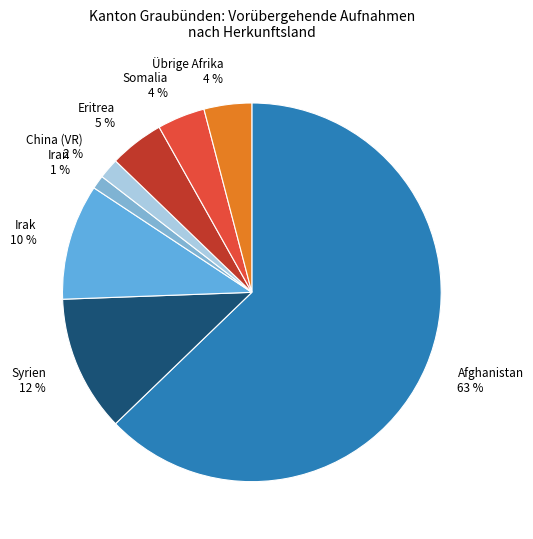

Is there any slice that represents more than half of the pie?

Yes